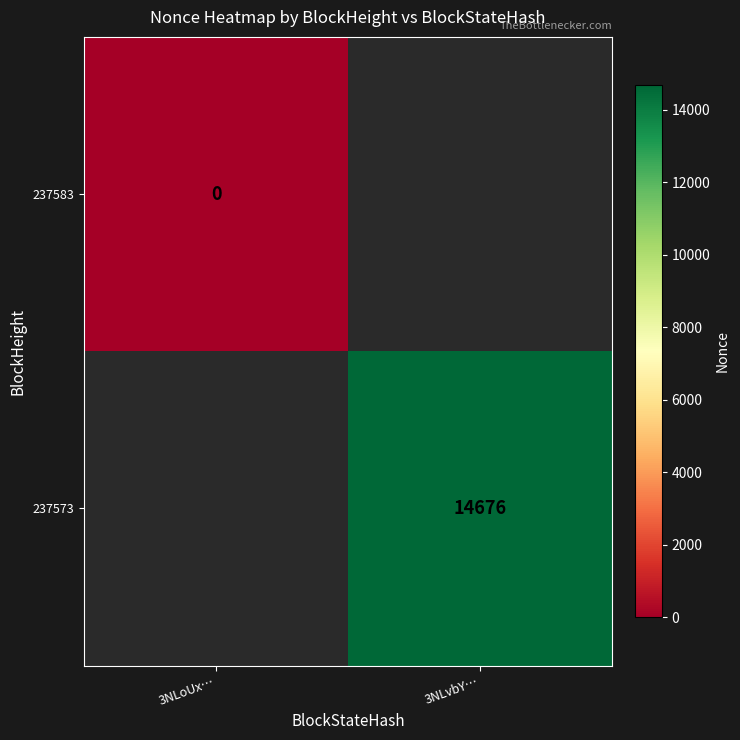

Is it true that 237573 equals 24577 at 3NLvbY…?

False